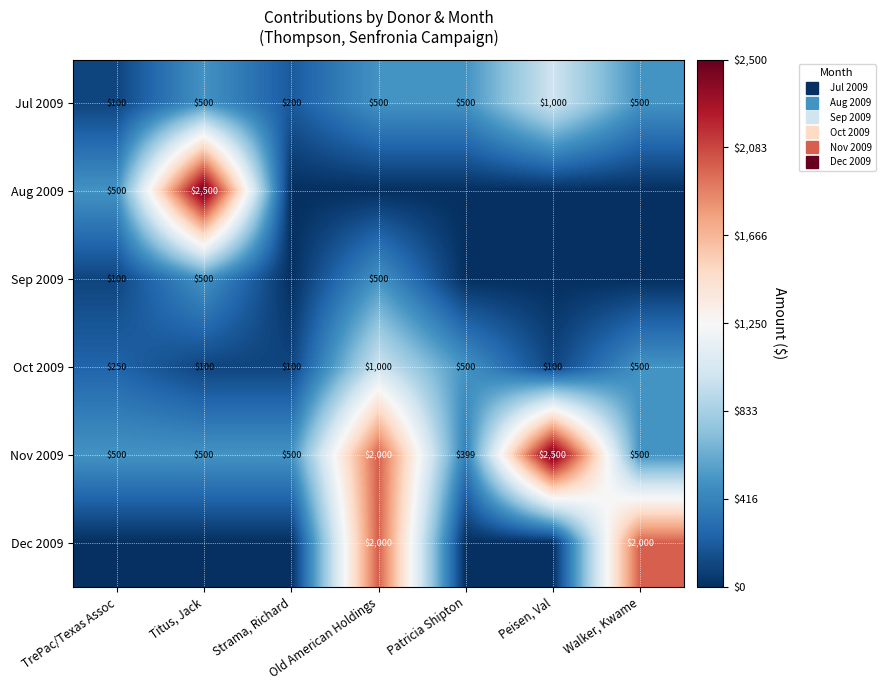

What is the difference between the Jul 2009 values at Strama, Richard and Walker, Kwame?

300